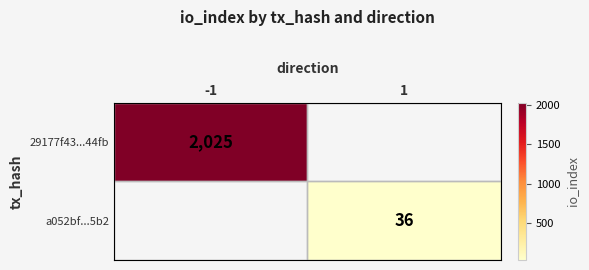

True or false: 29177f43...44fb has a value of 3584 at -1.

False